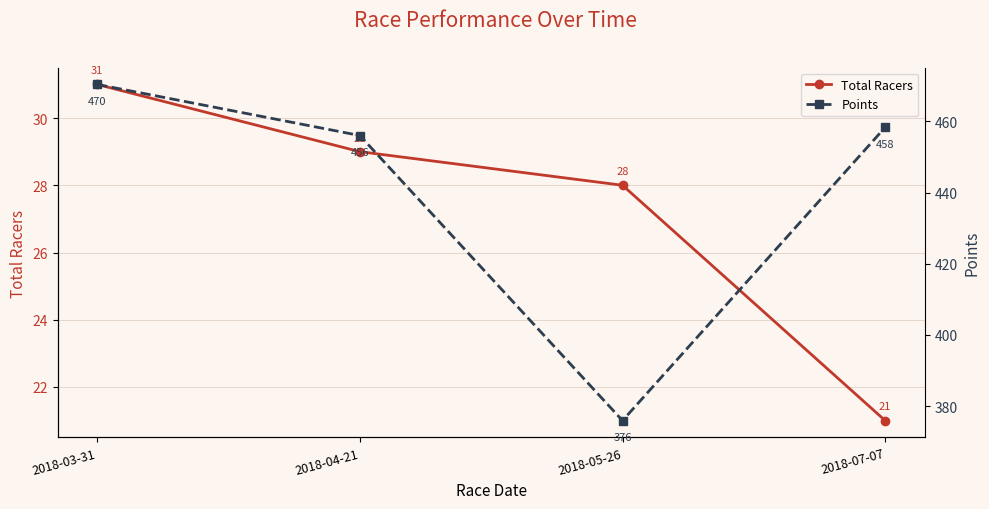

Is the value of Points at 2018-07-07 greater than the value of Total Racers at 2018-04-21?

Yes